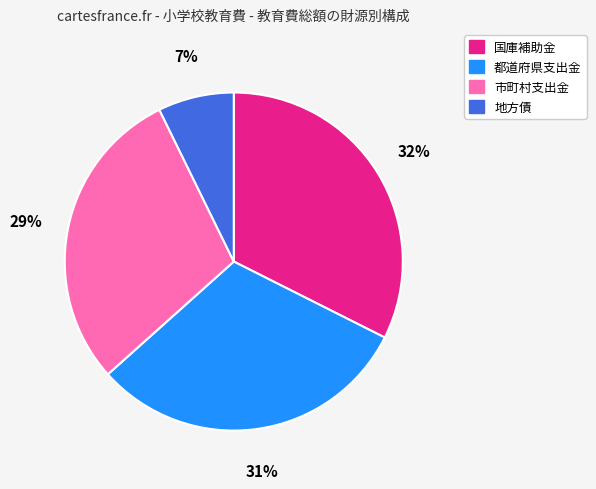

What is the ratio of the value at 市町村支出金 to the value at 都道府県支出金?

0.9